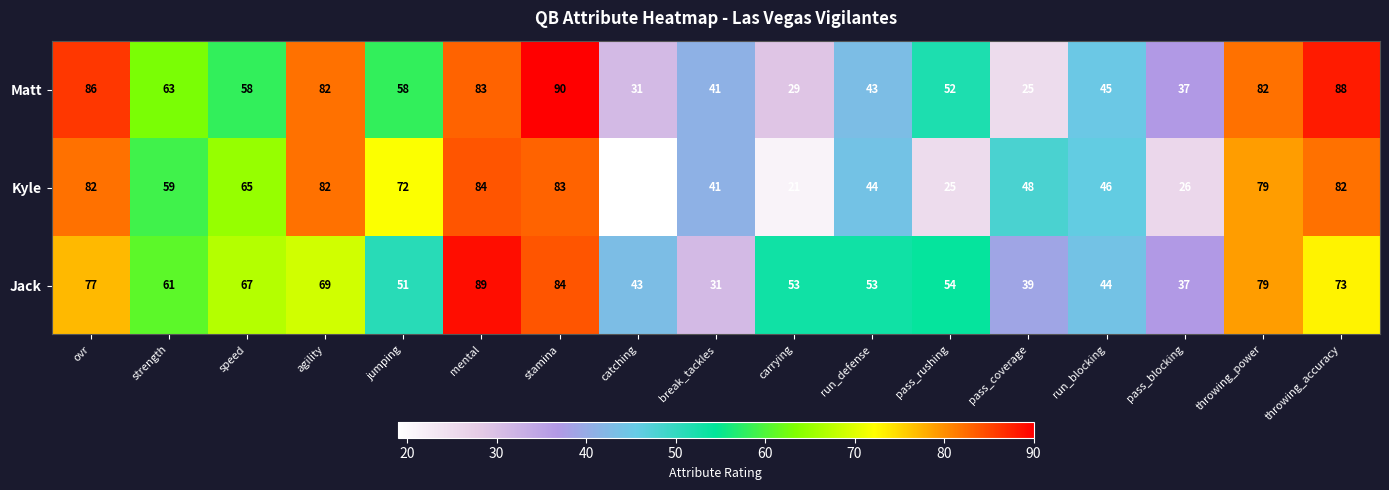

Is it true that Kyle equals 72 at jumping?

True